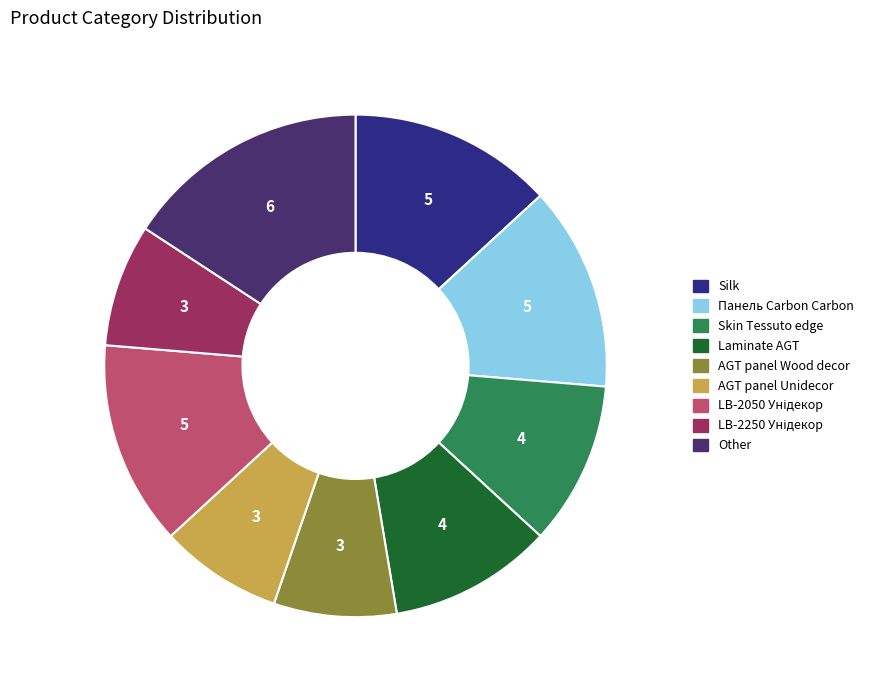

What percentage is the AGT panel Wood decor slice, to the nearest percent?

8%